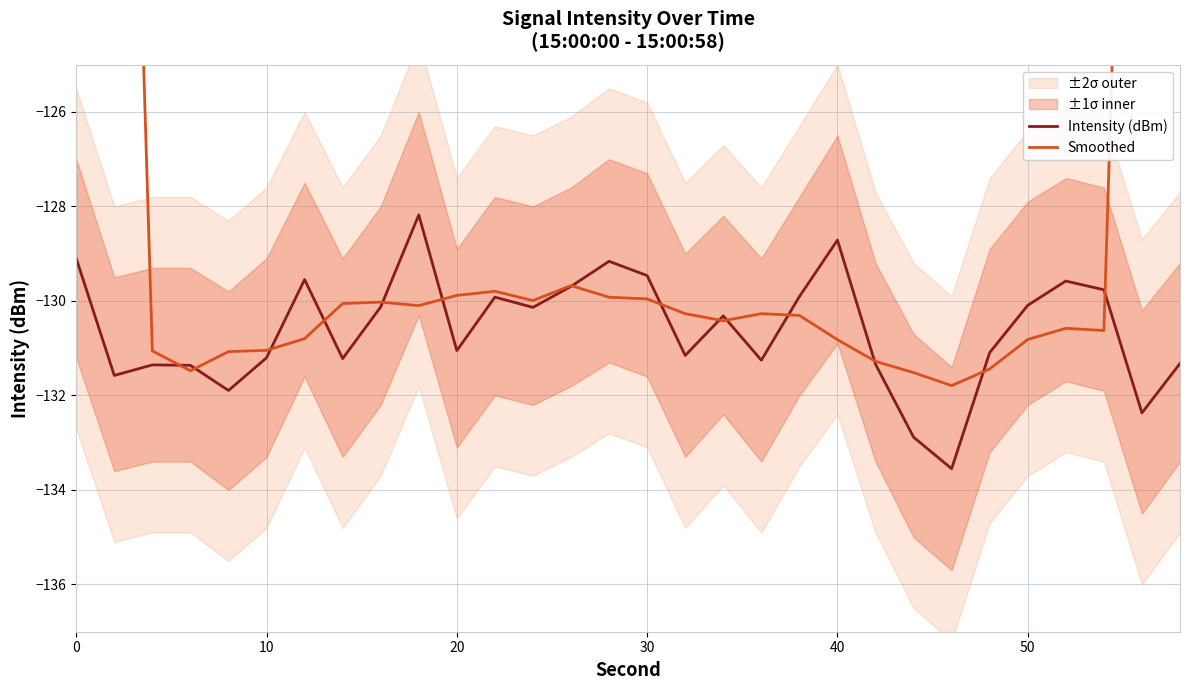

Reading right to left, what are all the values shown in this chart?

Intensity (dBm): -131.3	-132.4	-129.8	-129.6	-130.1	-131.1	-133.6	-132.9	-131.3	-128.7	-129.9	-131.3	-130.3	-131.2	-129.5	-129.2	-129.7	-130.1	-129.9	-131.1	-128.2	-130.1	-131.2	-129.5	-131.2	-131.9	-131.4	-131.4	-131.6	-129.1
Smoothed: -78.7	-104.6	-130.6	-130.6	-130.8	-131.4	-131.8	-131.5	-131.3	-130.8	-130.3	-130.3	-130.4	-130.3	-130.0	-129.9	-129.7	-130.0	-129.8	-129.9	-130.1	-130.0	-130.1	-130.8	-131.0	-131.1	-131.5	-131.1	-104.7	-78.4